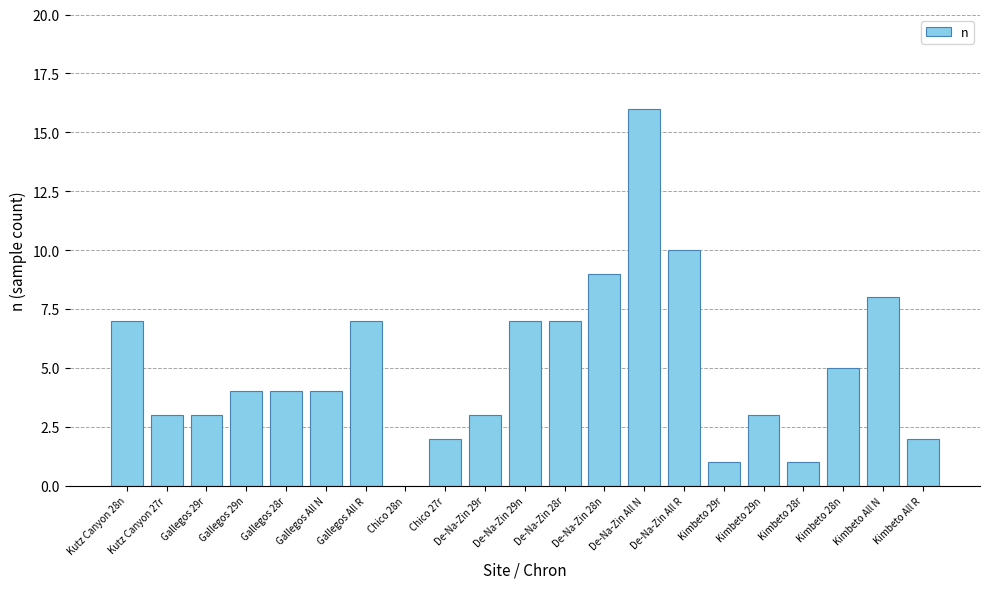

What is the sum of all values?

106